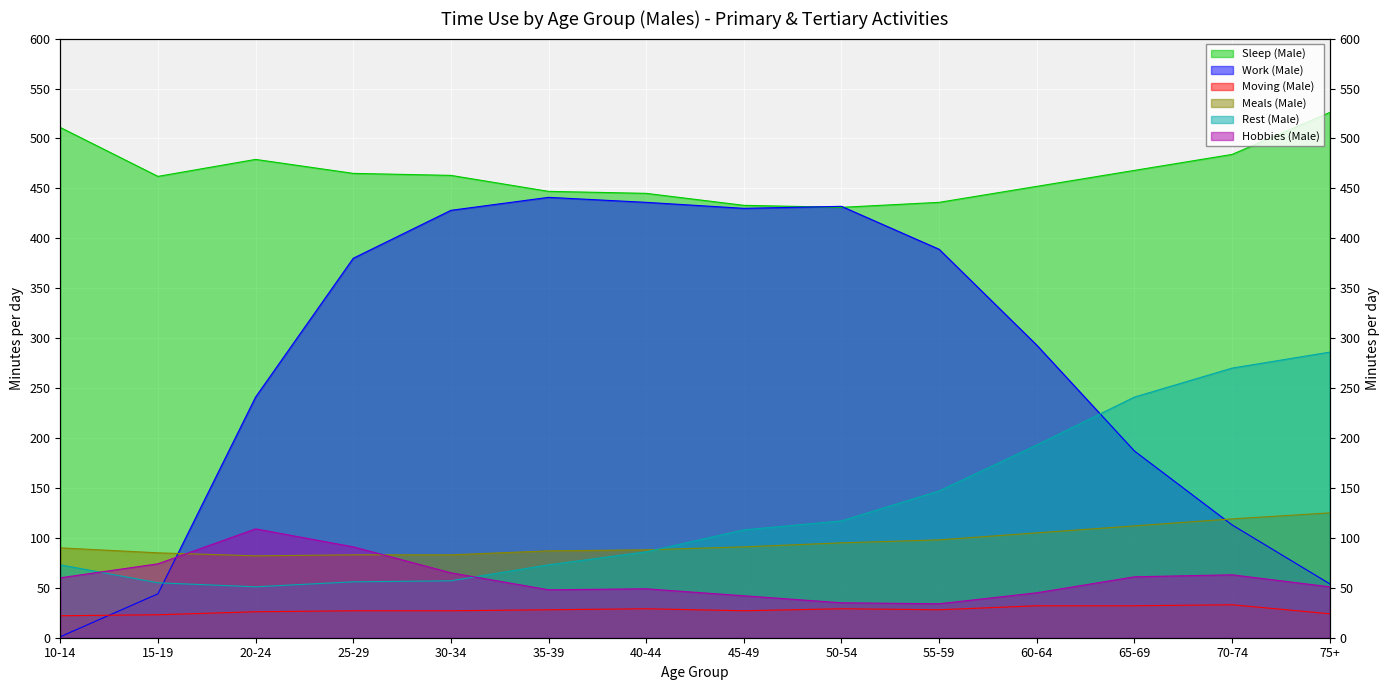

What is the value of the Work (Male) point at the 8th from the left?

430